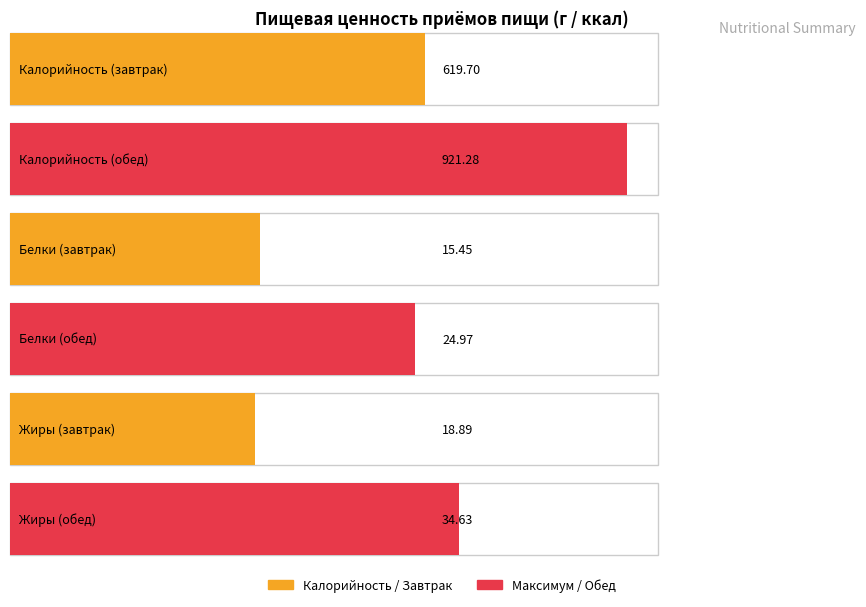

Which has a higher value, ИТОГО за обед or ИТОГО за завтрак?

ИТОГО за обед